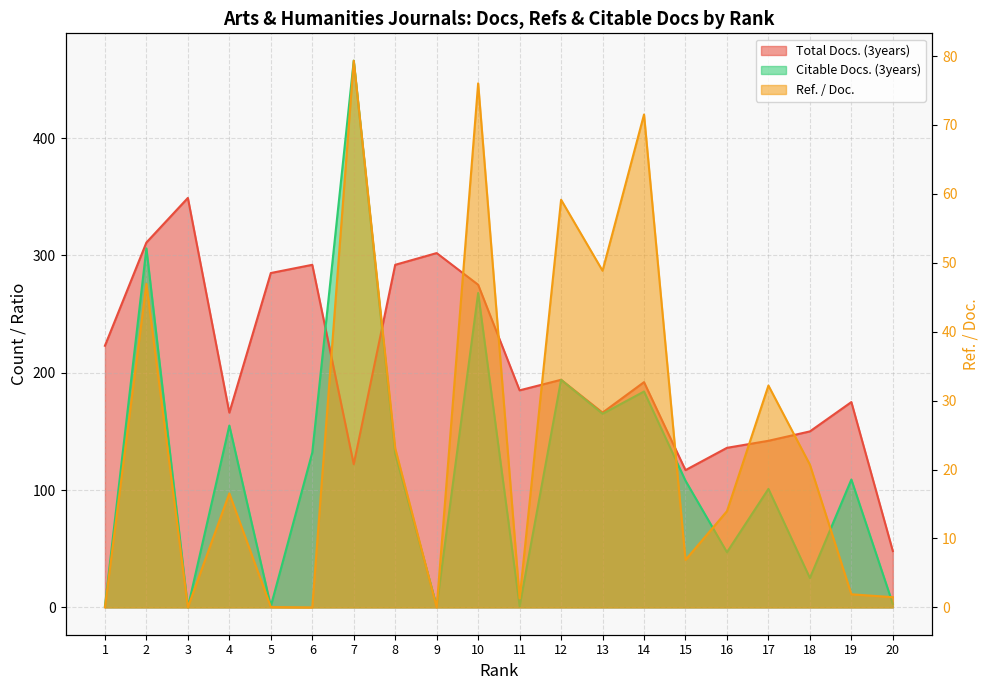

Rank the categories by Ref. / Doc. value from highest to lowest.

7, 10, 14, 12, 13, 2, 17, 8, 18, 4, 16, 15, 19, 20, 11, 5, 1, 3, 6, 9